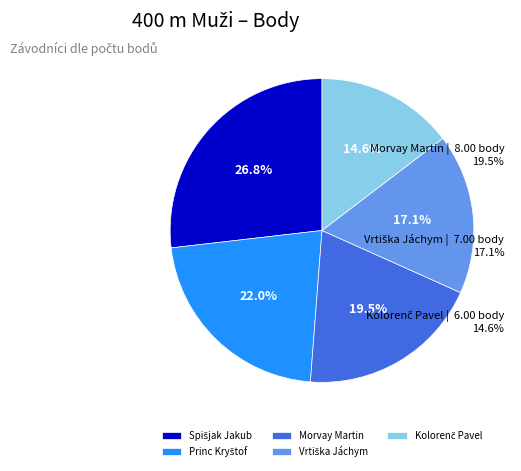

How many slices are in this pie chart?

5